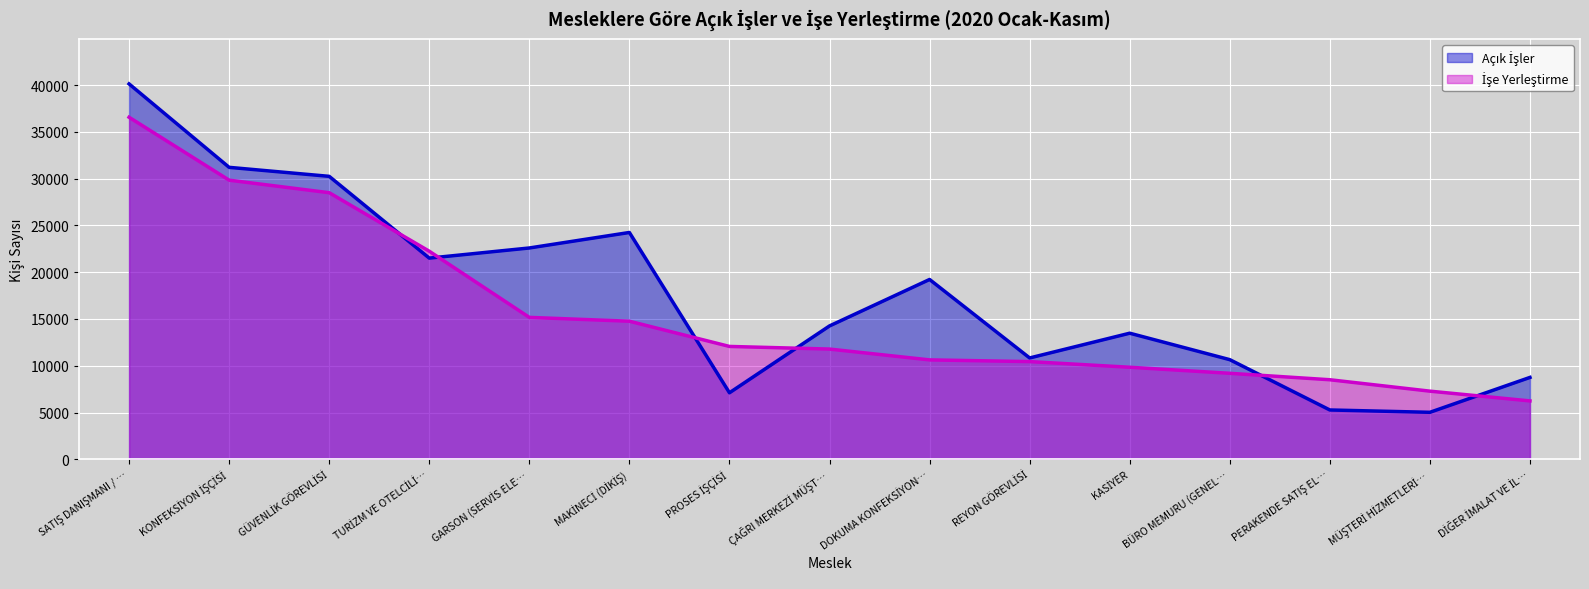

Reading left to right, what are all the values shown in this chart?

Açık İşler: 40123	31206	30244	21505	22588	24245	7113	14258	19222	10835	13480	10653	5276	5027	8756
İşe Yerleştirme: 36558	29835	28496	22243	15171	14761	12066	11785	10628	10446	9842	9195	8506	7287	6244